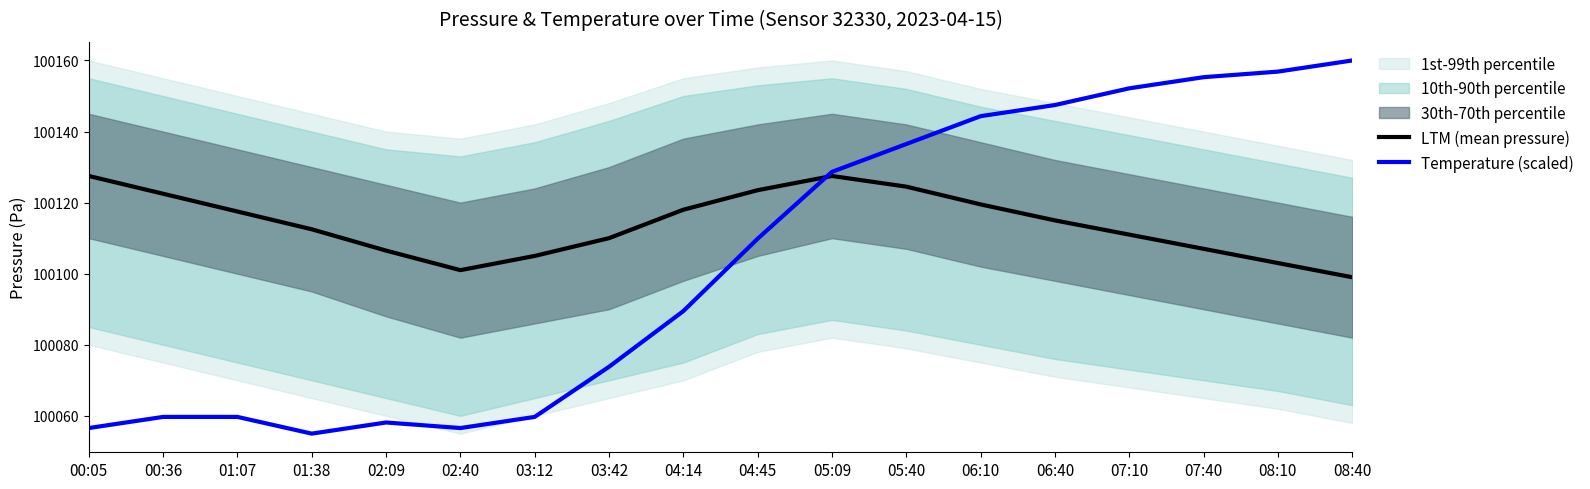

True or false: LTM (mean pressure) and Temperature (scaled) intersect in this chart.

True